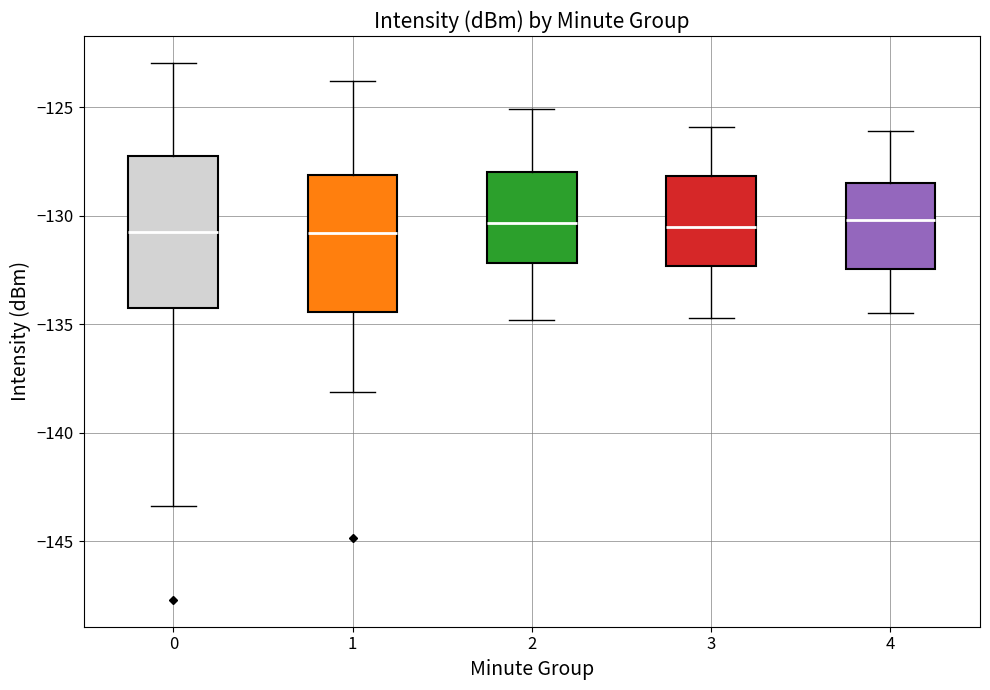

Comparing the boxes themselves (not the whiskers), which one is the tallest?

0